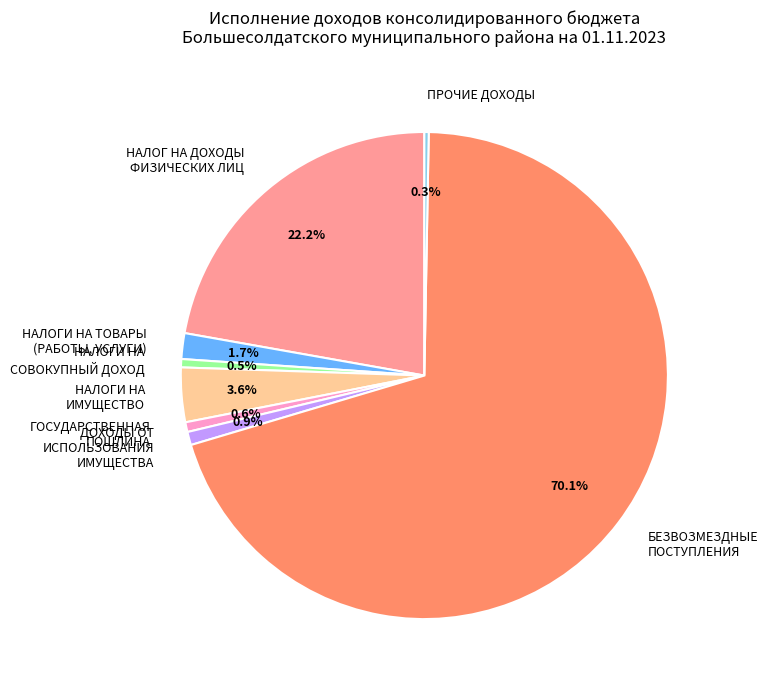

To the nearest percent, what is the difference between the largest and smallest slice percentages?

70%